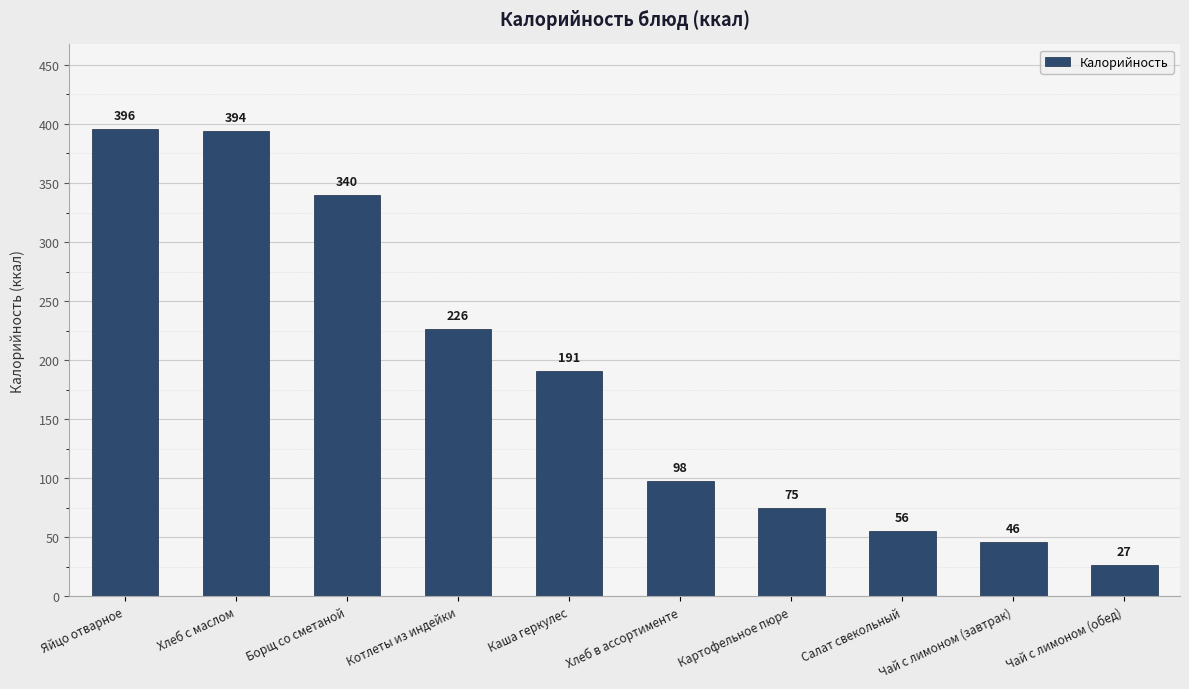

Rank the categories by value from highest to lowest.

Яйцо отварное, Хлеб с маслом, Борщ со сметаной, Котлеты из индейки, Каша геркулес, Хлеб в ассортименте, Картофельное пюре, Салат свекольный, Чай с лимоном (завтрак), Чай с лимоном (обед)